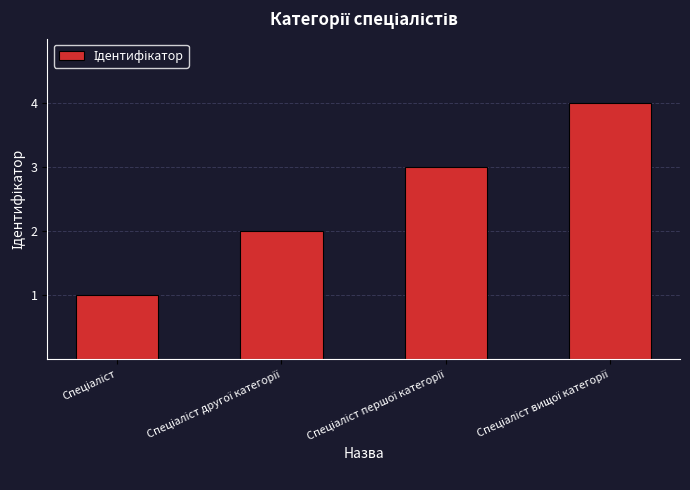

What is the smallest value displayed?

1